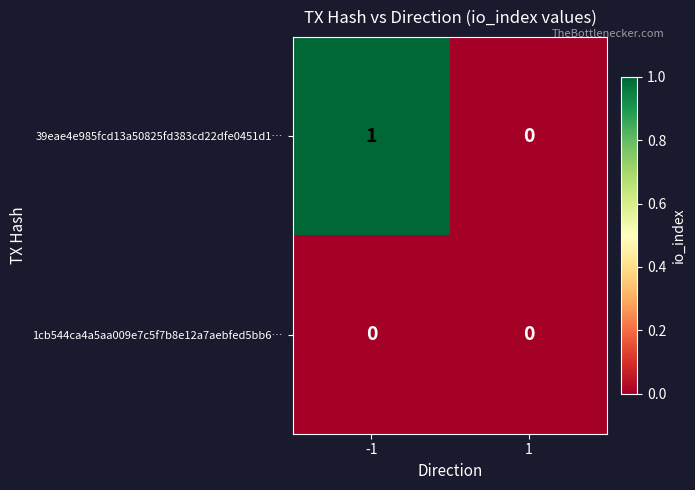

Which series has the widest spread of values?

39eae4e985fcd13a50825fd383cd22dfe0451d1…